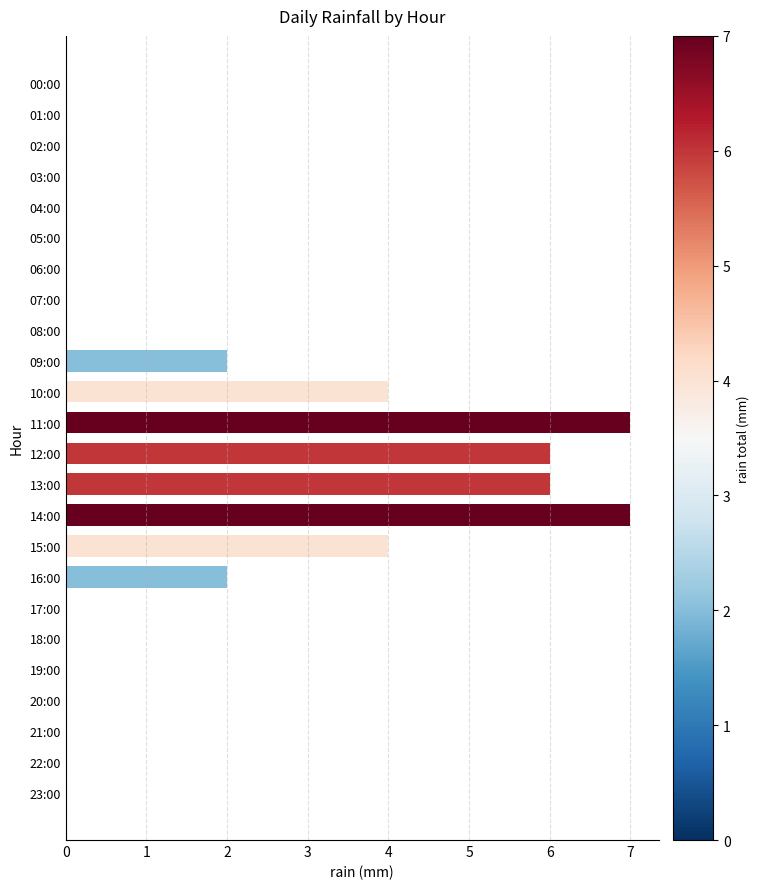

What is the greatest value displayed?

7